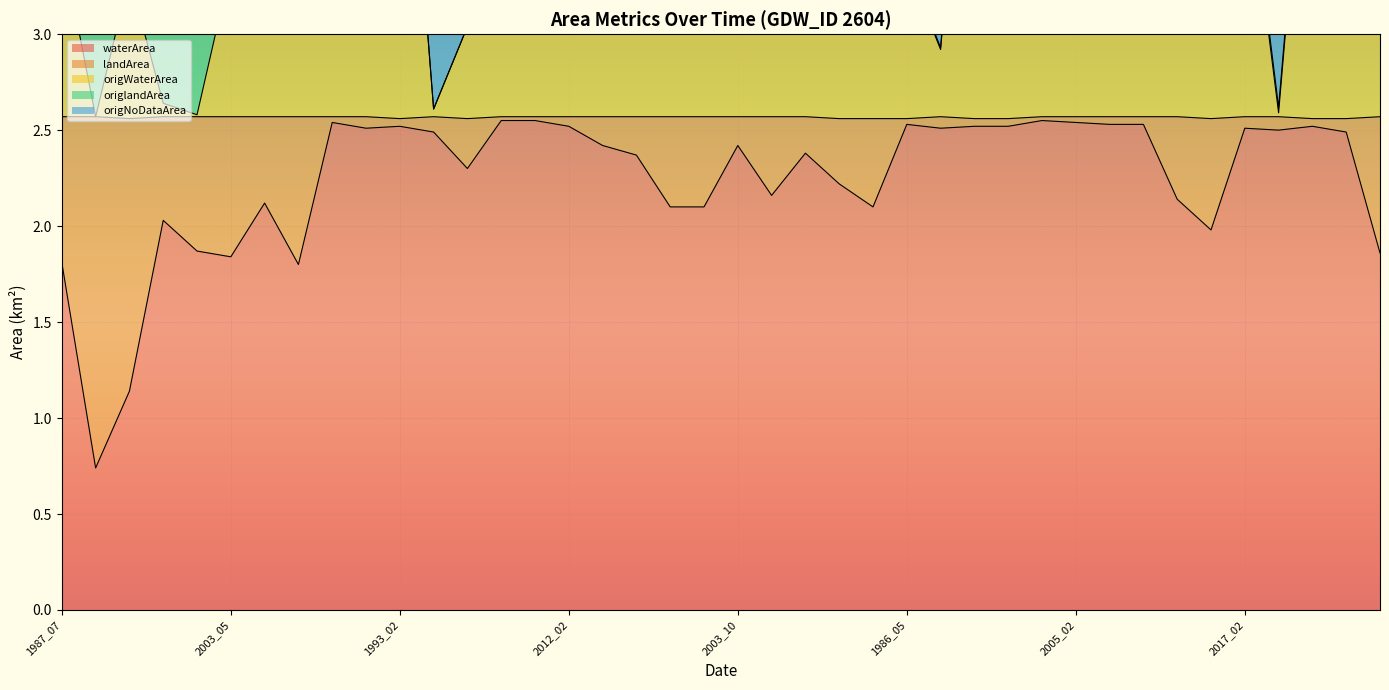

Does the chart display data point markers on the line(s)?

No